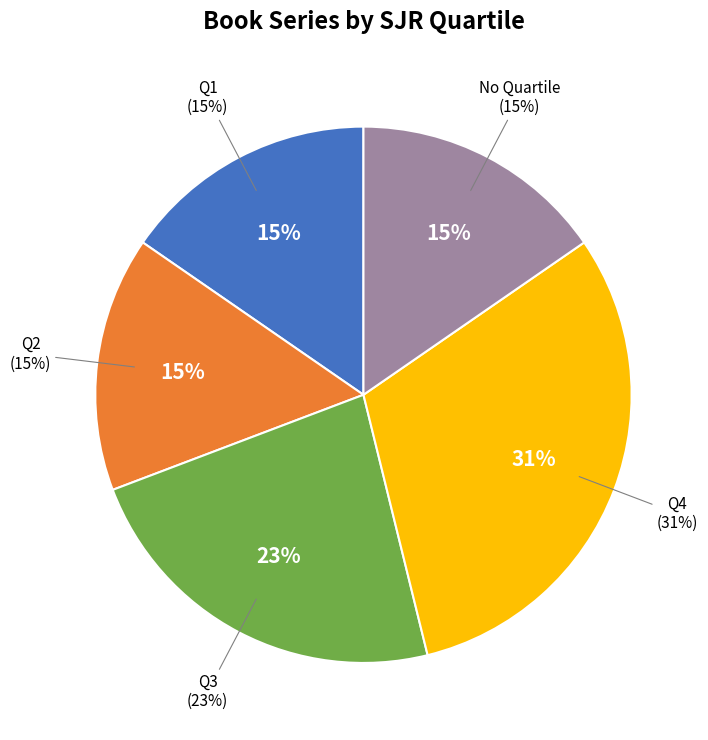

Does Q2 account for over 50% of the chart?

No